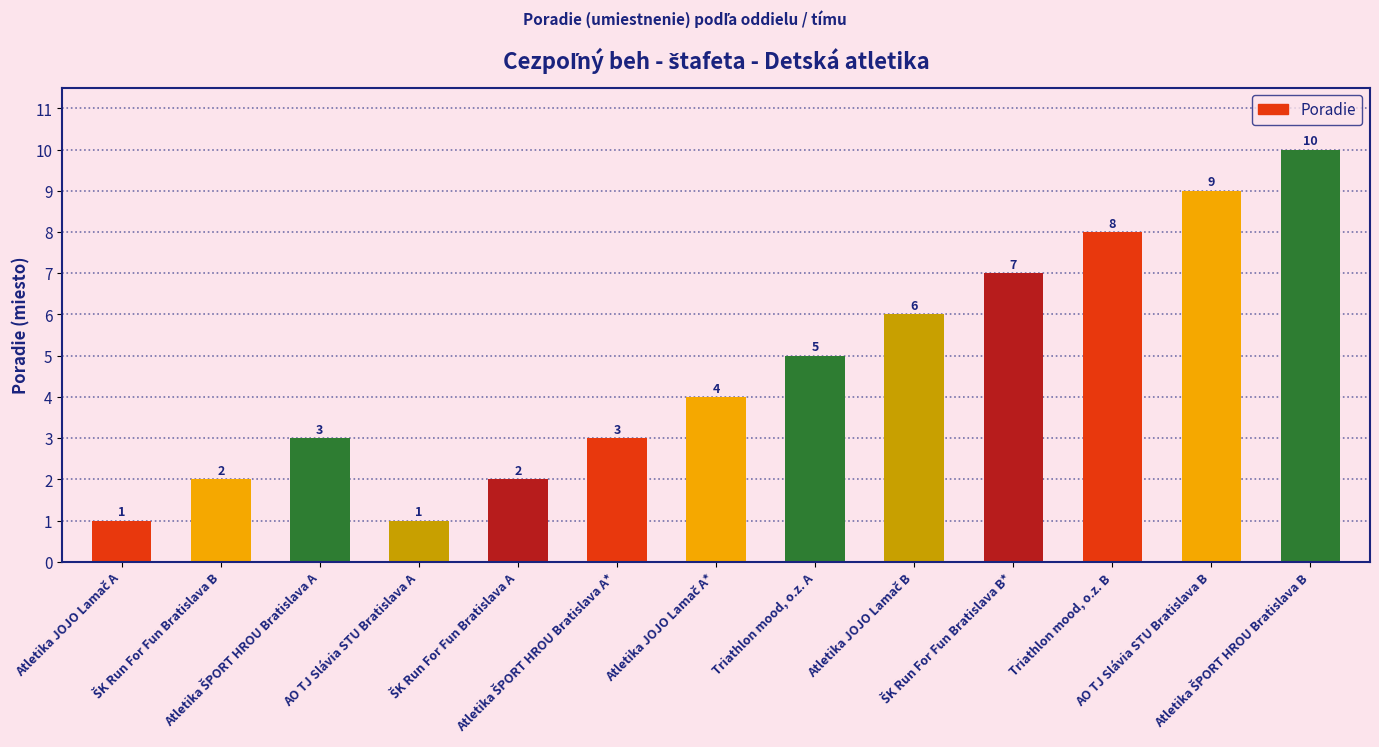

What is the label of the 4th bar from the left?

AO TJ Slávia STU Bratislava A